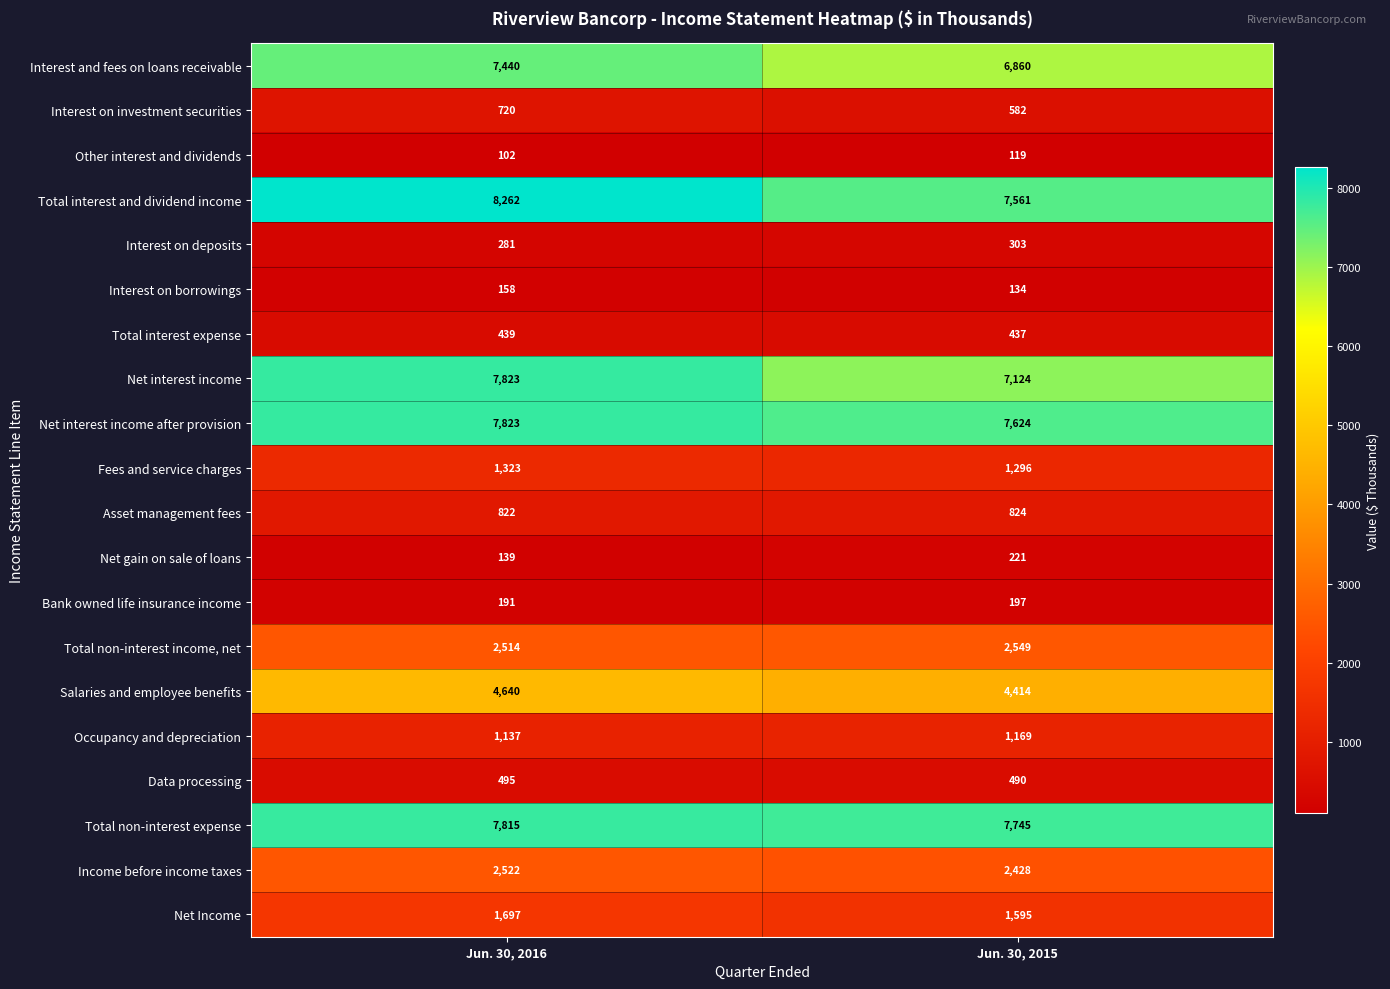

What is the total value across all series at Jun. 30, 2015?

53672